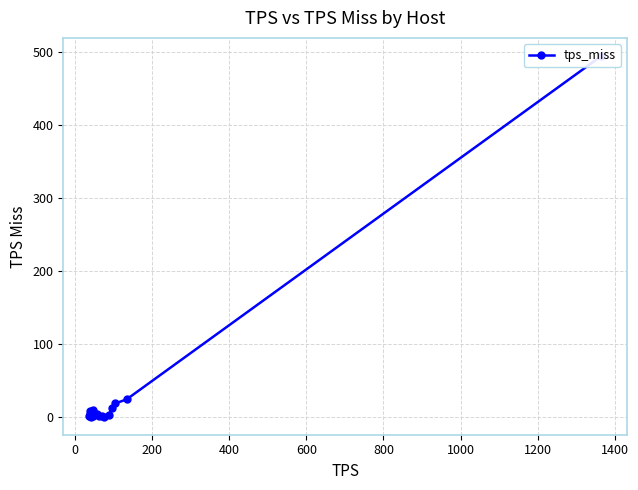

What is the value of the 14th point from the left?

0.1